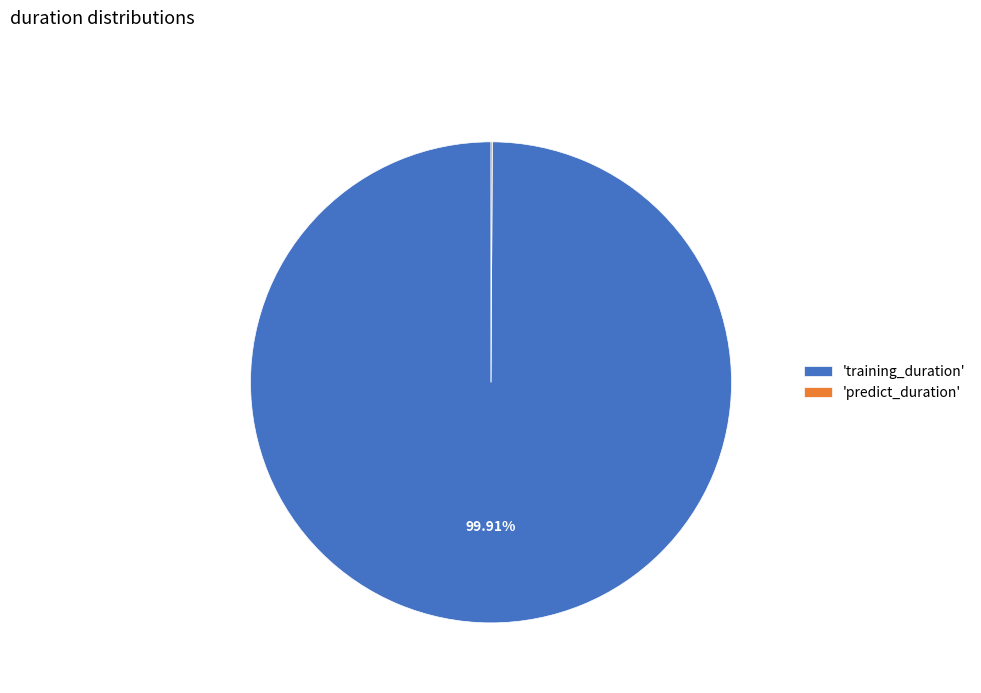

Does any single category account for the majority?

Yes